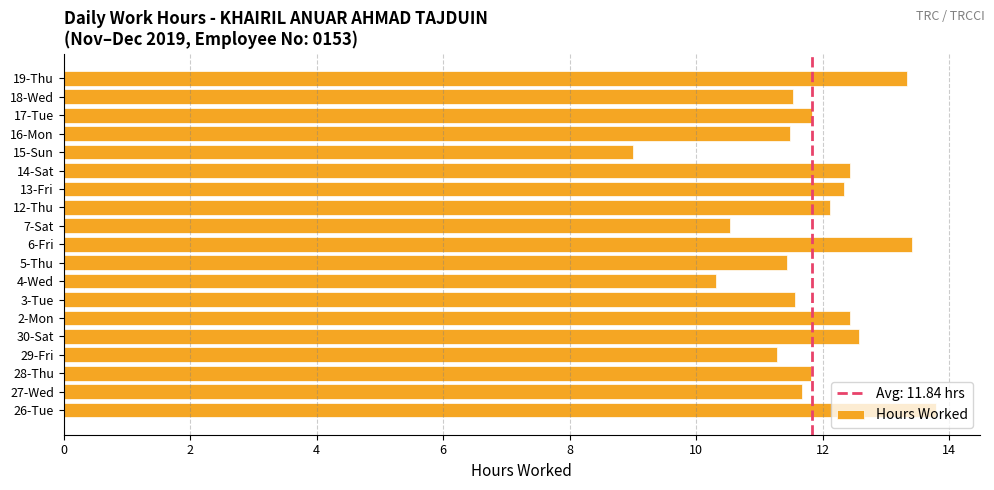

Where is the data nearest to the value 11?

29-Fri